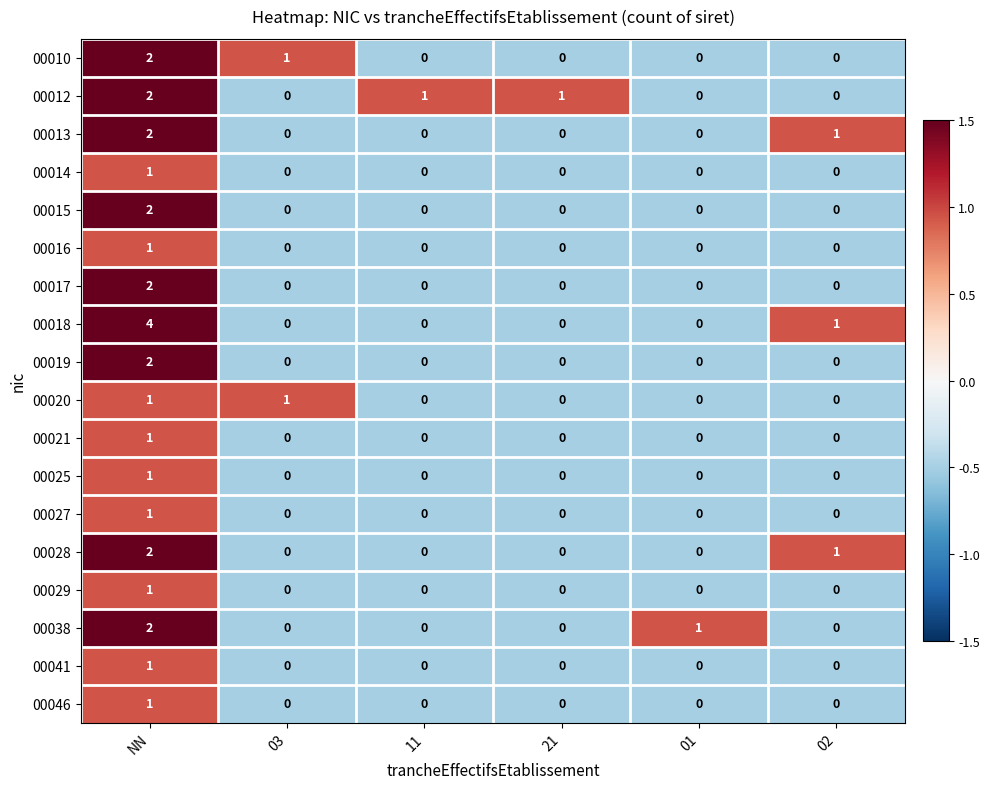

At how many categories does at least one series exceed 0?

6